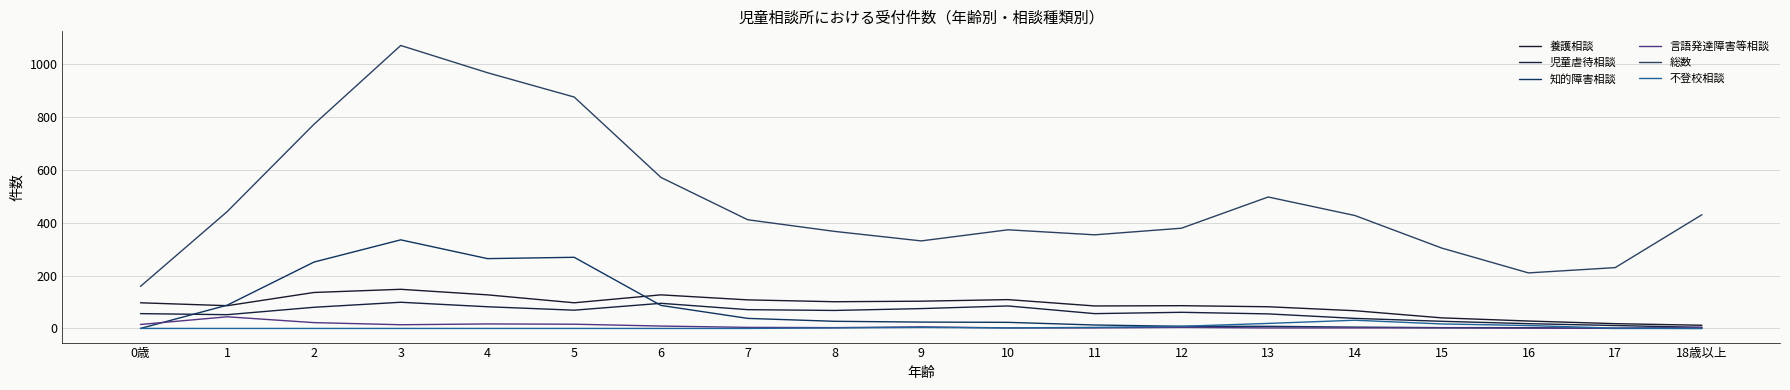

Reading left to right, extract all data points from this chart.

養護相談: 97	86	136	148	127	97	127	108	101	103	109	85	86	82	67	40	28	18	12
児童虐待相談: 56	52	80	99	82	69	95	71	68	75	85	56	61	55	38	27	18	11	4
知的障害相談: 0	88	251	335	264	269	87	38	27	24	23	13	8	8	5	3	3	0	0
言語発達障害等相談: 15	44	22	14	17	16	9	4	3	6	2	2	4	2	2	2	1	1	4
総数: 159	442	772	1070	967	875	571	411	367	331	373	354	379	497	427	304	210	230	430
不登校相談: 0	0	0	0	0	0	0	0	2	4	2	4	8	19	31	17	11	1	0